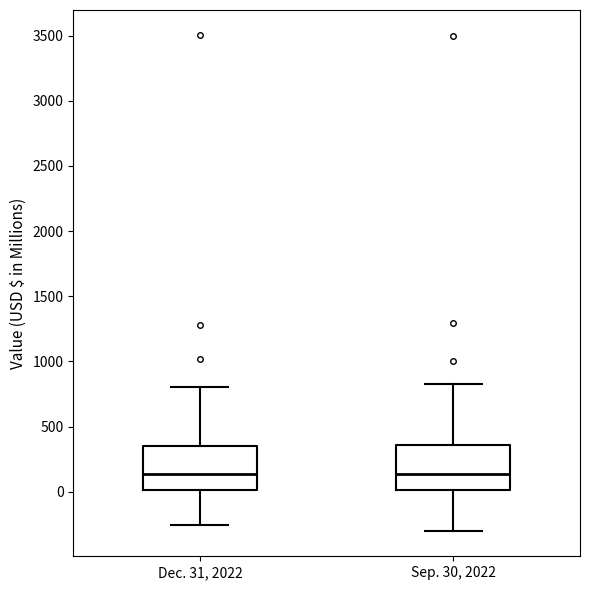

Reading left to right, read every box against the y-axis: the position of its median line, the range the box covers, and the ends of its whiskers. The values are not printed on the chart, so give them approximately, as read against the axis.

Dec. 31, 2022: median 150, box 0 to 350, whiskers -250 to 800
Sep. 30, 2022: median 150, box 0 to 350, whiskers -300 to 850